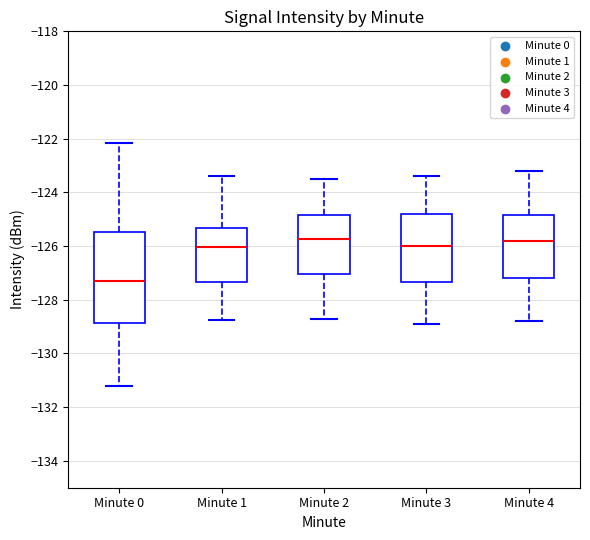

Reading left to right, read every box against the y-axis: the position of its median line, the range the box covers, and the ends of its whiskers. The values are not printed on the chart, so give them approximately, as read against the axis.

Minute 0: median -127.4, box -128.8 to -125.4, whiskers -131.2 to -122.2
Minute 1: median -126.0, box -127.4 to -125.4, whiskers -128.8 to -123.4
Minute 2: median -125.8, box -127.0 to -124.8, whiskers -128.6 to -123.4
Minute 3: median -126.0, box -127.4 to -124.8, whiskers -128.8 to -123.4
Minute 4: median -125.8, box -127.2 to -124.8, whiskers -128.8 to -123.2